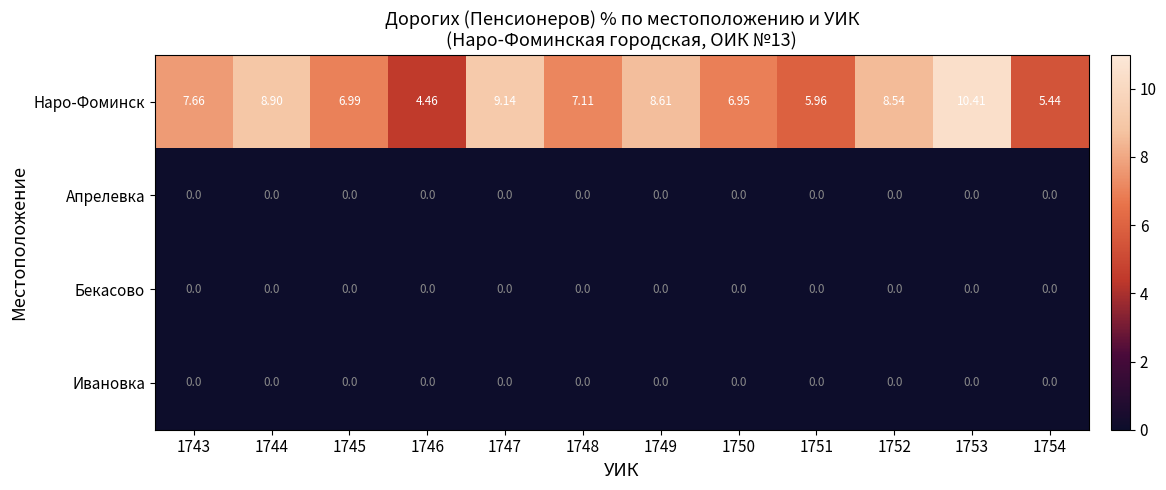

Which series changed the most between 1750 and 1751?

Наро-Фоминск